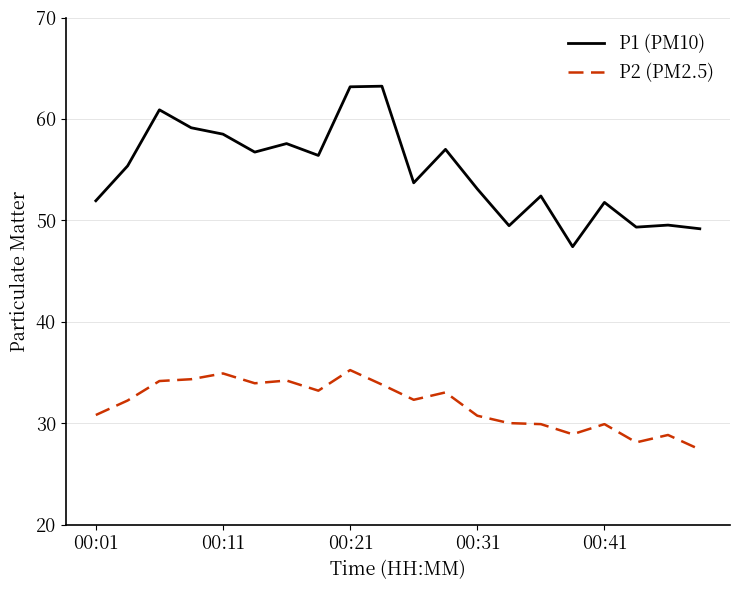

True or false: P1 (PM10) and P2 (PM2.5) intersect in this chart.

False